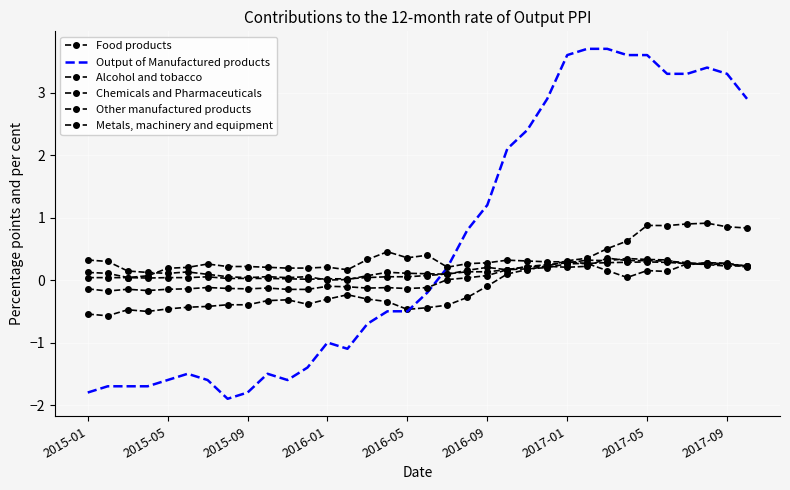

Reading right to left, list all the values displayed in this chart.

Food products: 0.8	0.9	0.9	0.9	0.9	0.9	0.6	0.5	0.4	0.3	0.2	0.2	0.1	-0.1	-0.3	-0.4	-0.4	-0.5	-0.3	-0.3	-0.2	-0.3	-0.4	-0.3	-0.3	-0.4	-0.4	-0.4	-0.4	-0.5	-0.5	-0.5	-0.6	-0.5
Output of Manufactured products: 2.9	3.3	3.4	3.3	3.3	3.6	3.6	3.7	3.7	3.6	2.9	2.4	2.1	1.2	0.8	0.2	-0.2	-0.5	-0.5	-0.7	-1.1	-1.0	-1.4	-1.6	-1.5	-1.8	-1.9	-1.6	-1.5	-1.6	-1.7	-1.7	-1.7	-1.8
Alcohol and tobacco: 0.2	0.2	0.2	0.3	0.3	0.3	0.3	0.4	0.2	0.2	0.2	0.2	0.2	0.2	0.2	0.1	0.1	0.1	0.1	0.1	0.0	0.0	0.1	0.0	0.1	0.0	0.1	0.1	0.1	0.1	0.1	0.1	0.3	0.3
Chemicals and Pharmaceuticals: 0.2	0.3	0.3	0.2	0.3	0.3	0.3	0.3	0.3	0.3	0.2	0.2	0.2	0.1	0.0	0.0	-0.1	-0.1	-0.1	-0.1	-0.1	-0.1	-0.1	-0.1	-0.1	-0.1	-0.1	-0.1	-0.1	-0.1	-0.2	-0.1	-0.2	-0.1
Other manufactured products: 0.2	0.3	0.3	0.3	0.1	0.2	0.0	0.2	0.3	0.3	0.3	0.3	0.3	0.3	0.3	0.2	0.4	0.4	0.5	0.3	0.2	0.2	0.2	0.2	0.2	0.2	0.2	0.3	0.2	0.2	0.1	0.0	0.1	0.1
Metals, machinery and equipment: 0.2	0.3	0.2	0.3	0.3	0.3	0.3	0.3	0.3	0.3	0.2	0.2	0.2	0.1	0.1	0.1	0.1	0.1	0.1	0.0	0.0	0.0	0.0	0.0	0.0	0.0	0.0	0.1	0.0	0.0	0.0	0.0	0.0	0.0